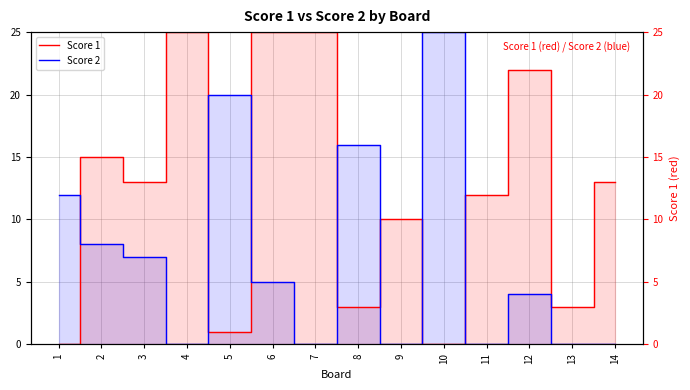

At which label is Score 1 closest to 12?

11